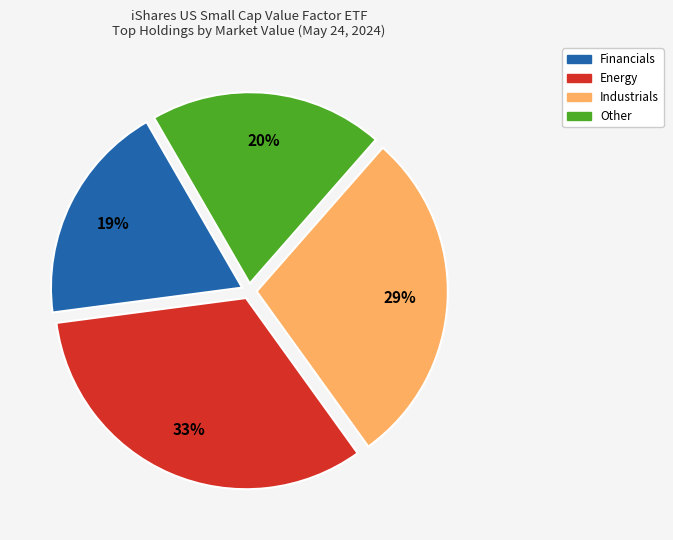

Is there a majority slice in this chart?

No